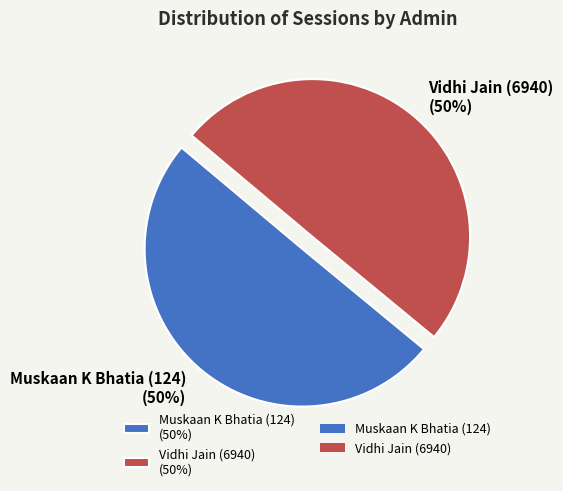

True or false: Vidhi Jain (6940) accounts for 39% of the total.

False